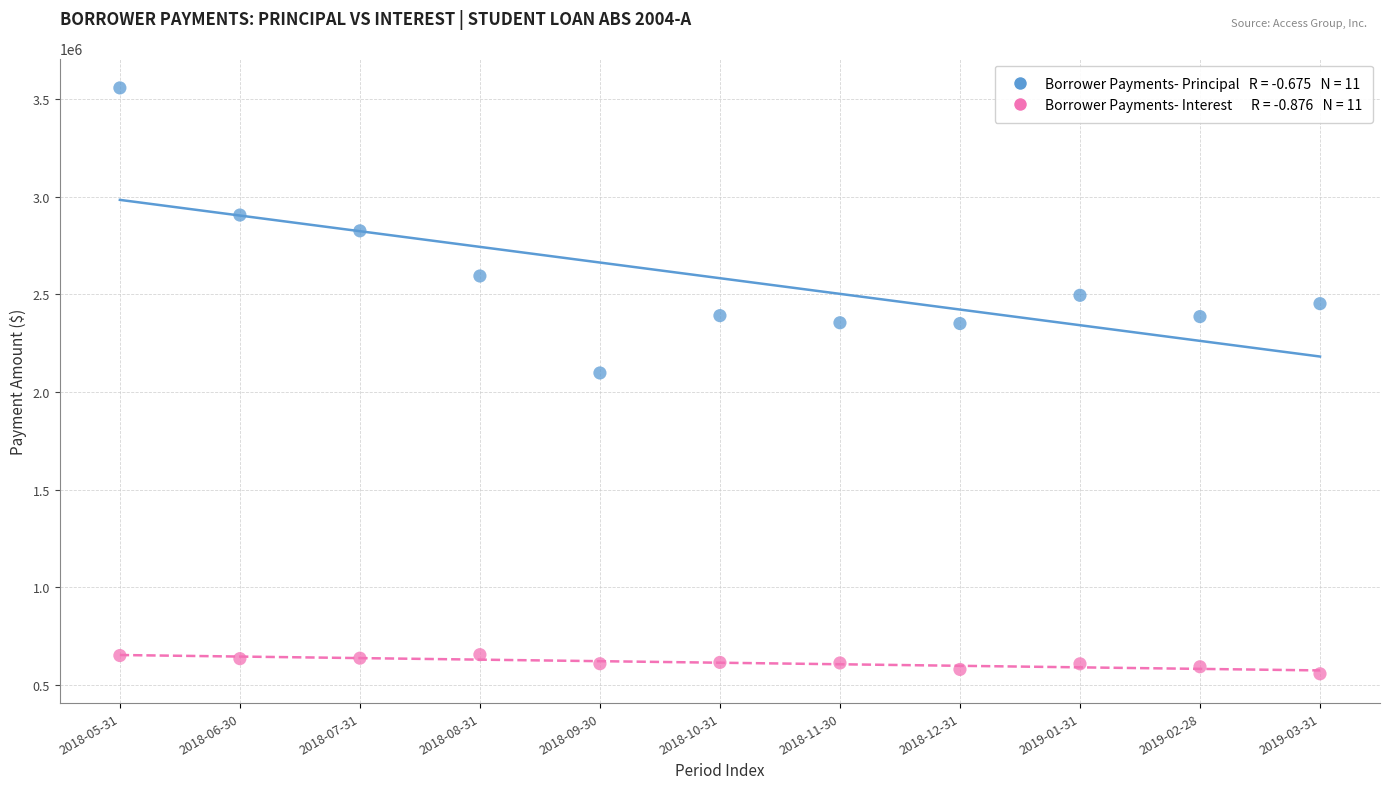

Across all series, what Y value is closest to 2057236?

2097662.5